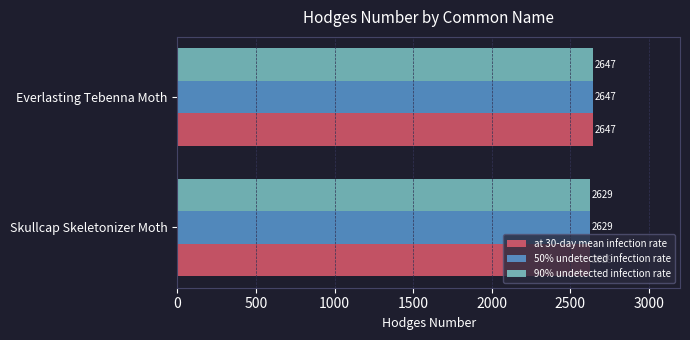

Rank the categories by 90% undetected infection rate value from lowest to highest.

Skullcap Skeletonizer Moth, Everlasting Tebenna Moth